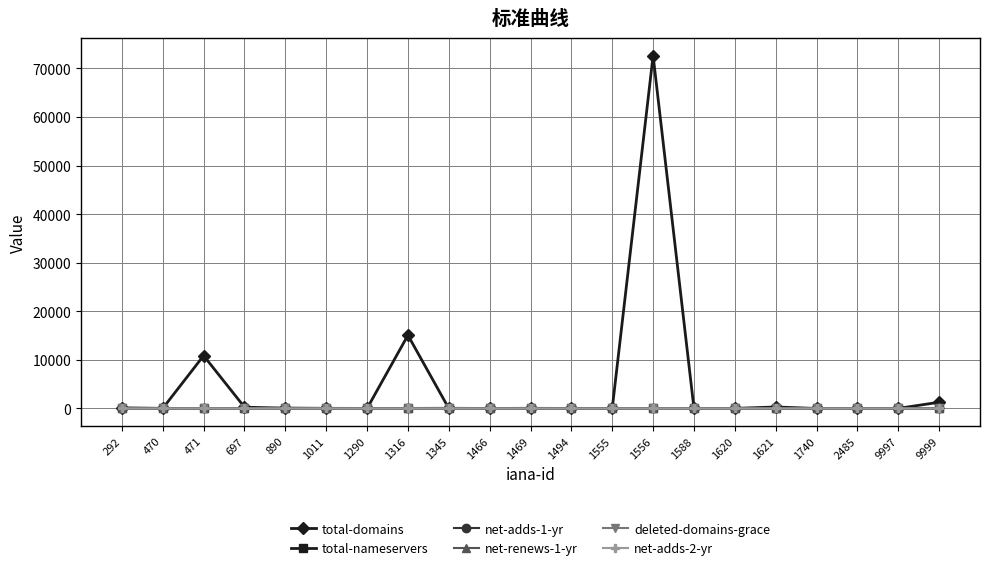

Which series has the largest range (max minus min)?

total-domains